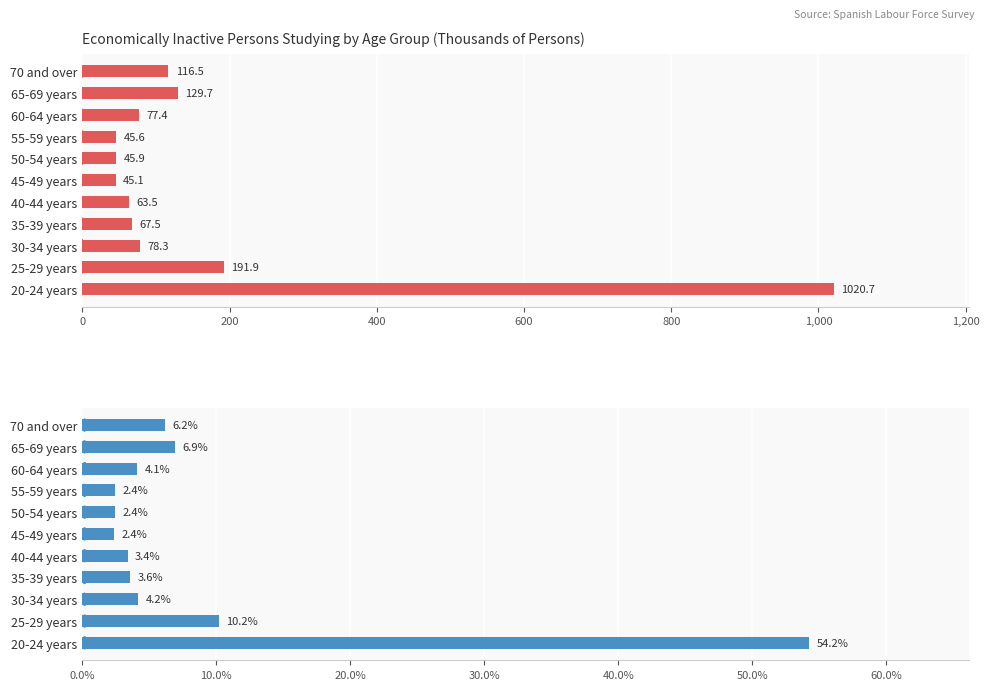

What is the average value of the 2023QIV (%) series?

9.1